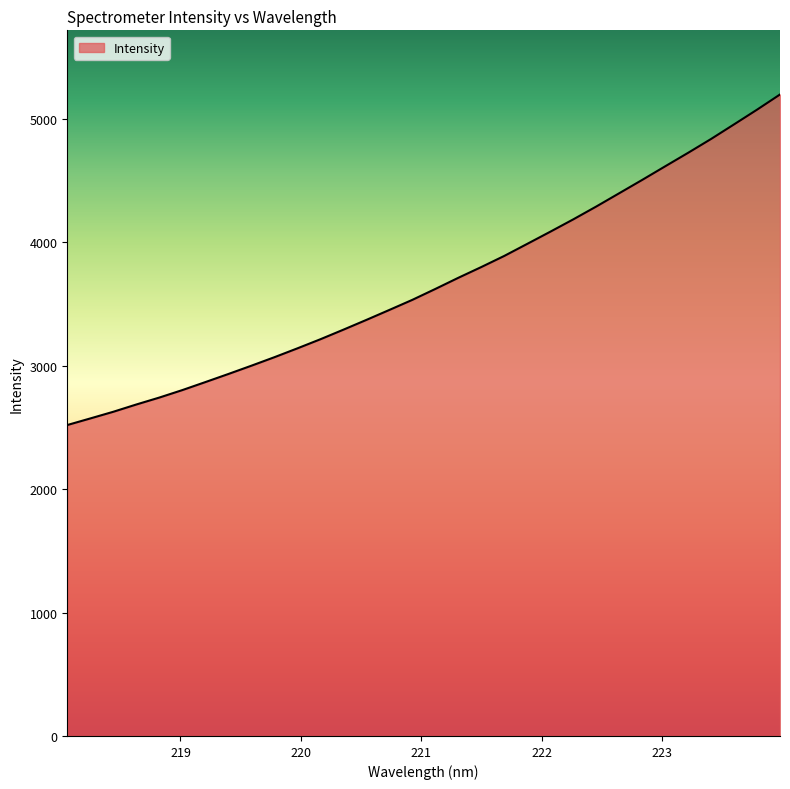

How many values are below 3622?

16